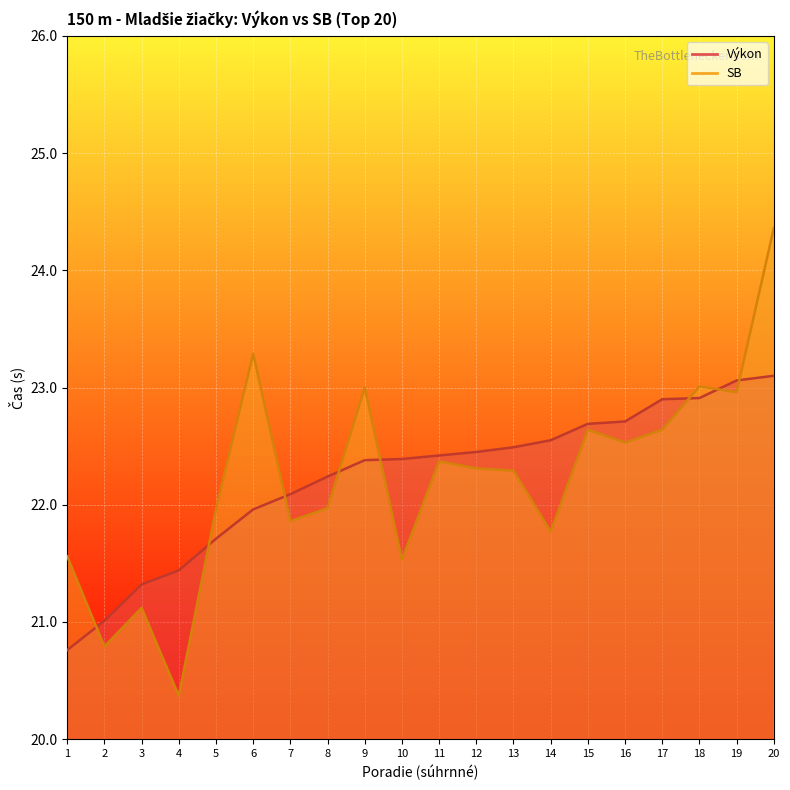

True or false: SB and Výkon intersect in this chart.

True